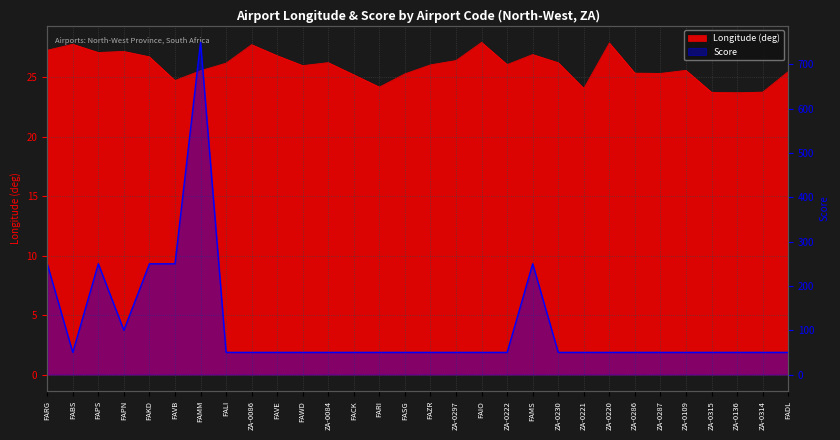

True or false: Score and Longitude intersect in this chart.

False